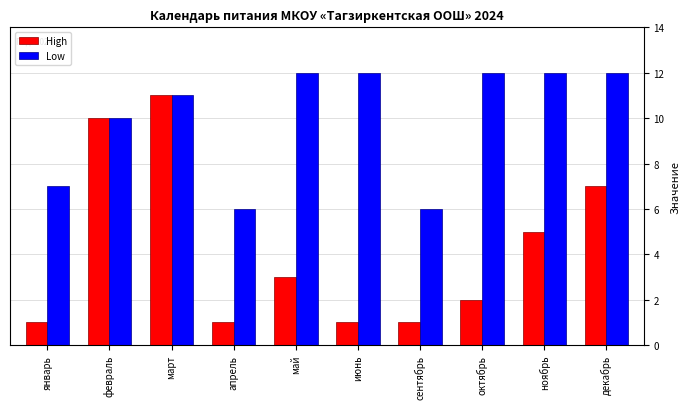

What is the difference between the maximum and minimum values in the High series?

10